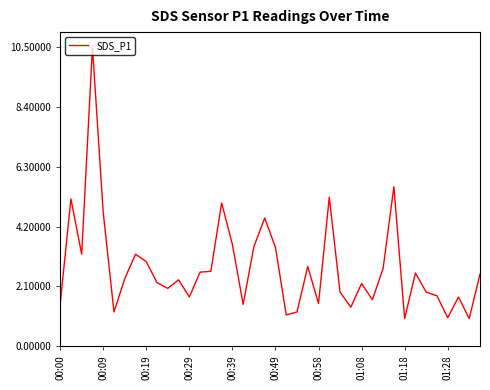

What is the minimum value shown in the chart?

1.0